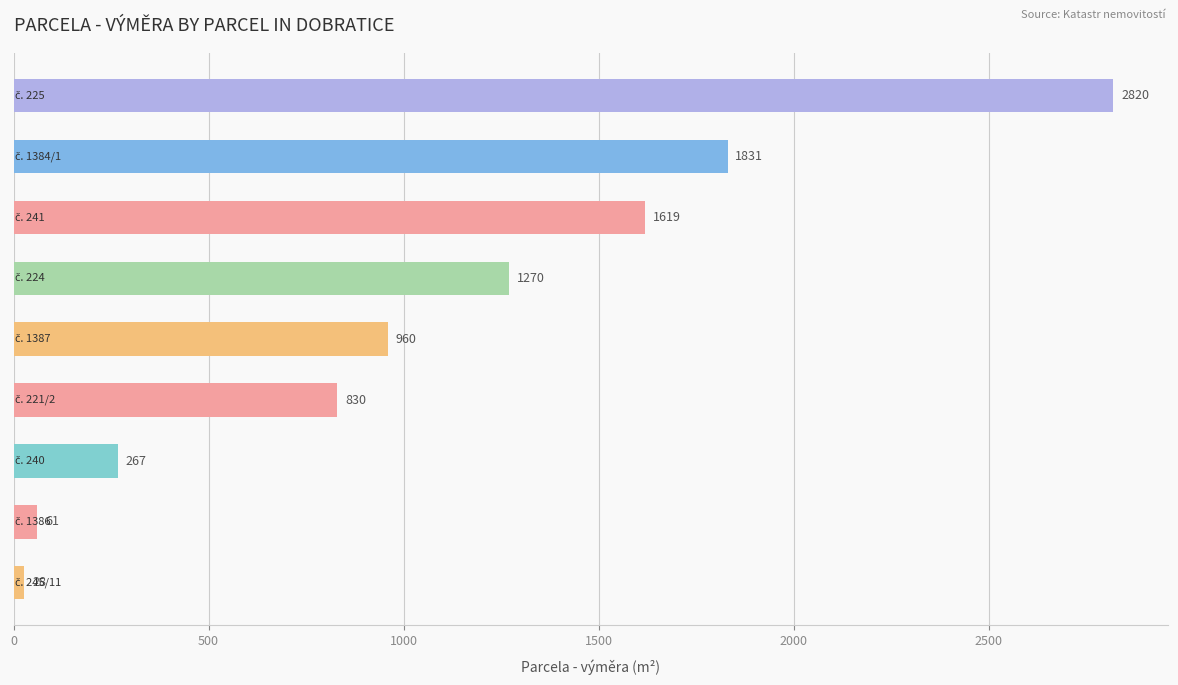

What is the average value?

1076